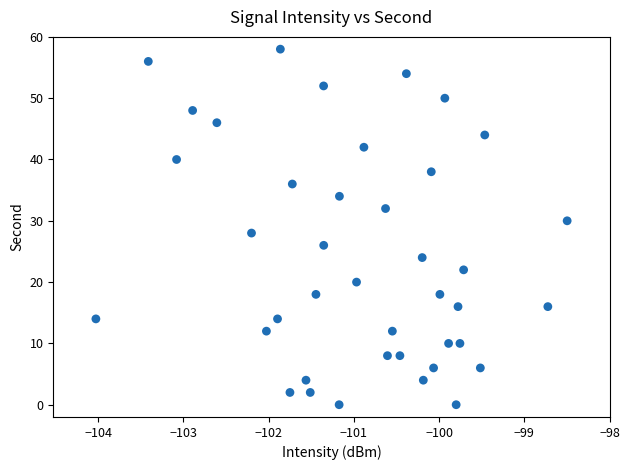

What is the range of Y values (max minus min)?

58